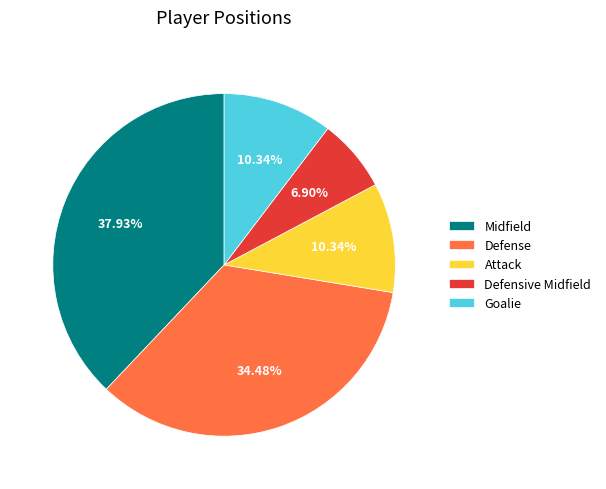

The Goalie slice represents 3% of the pie. True or false?

False